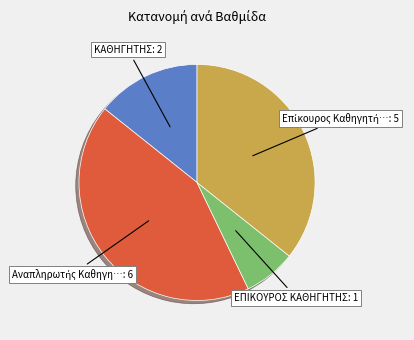

Is there any slice that represents more than half of the pie?

No